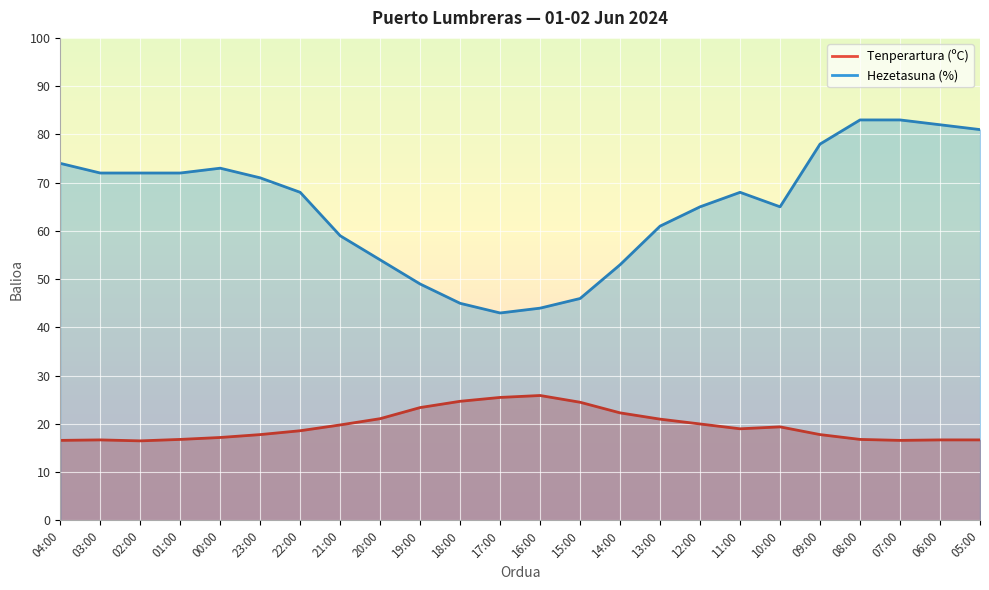

What is the minimum value shown in the chart?

16.5